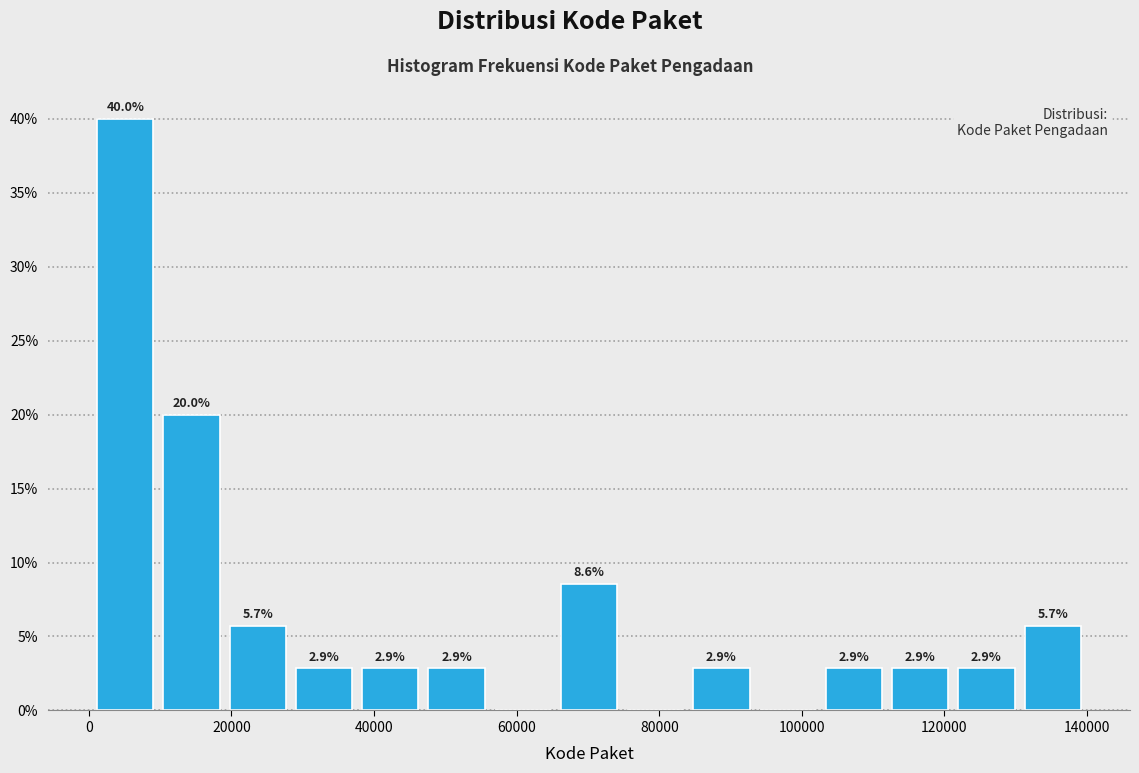

Which range on the x-axis has the tallest bar?

0 to 10000